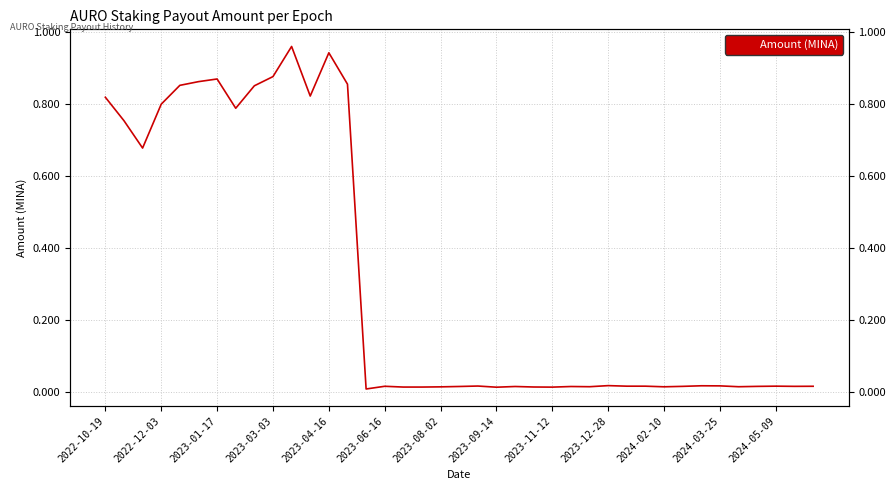

What is the difference between the maximum and minimum values?

1.0